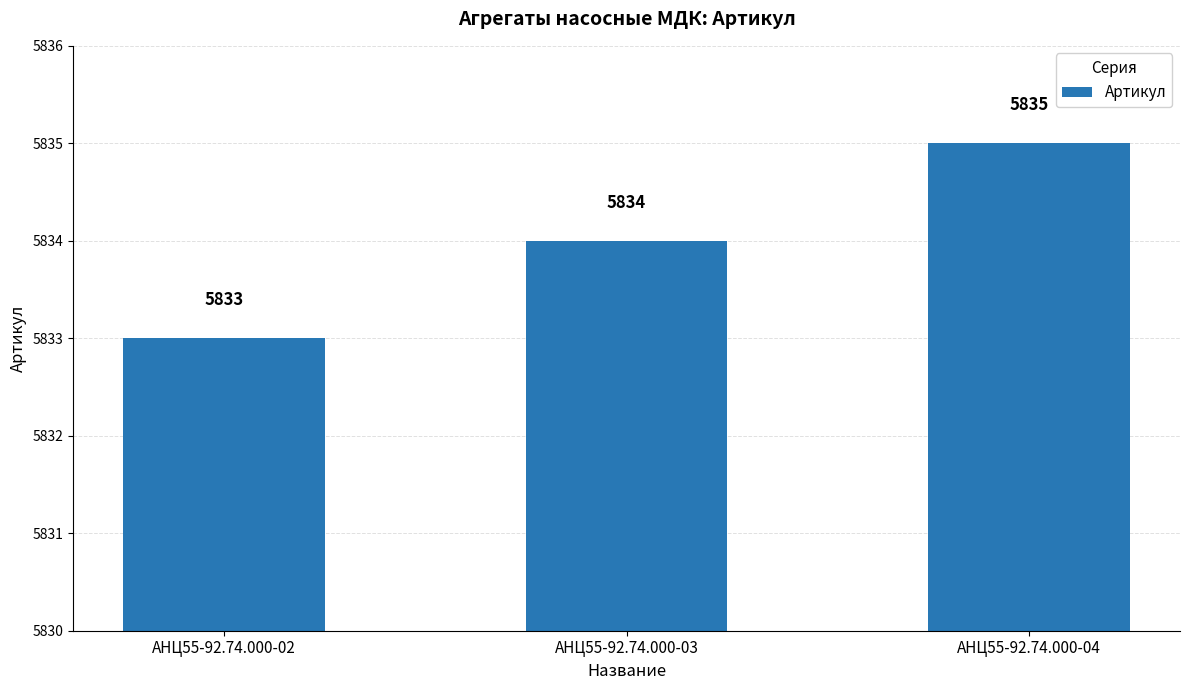

At which label is the value closest to 5834?

АНЦ55-92.74.000-03